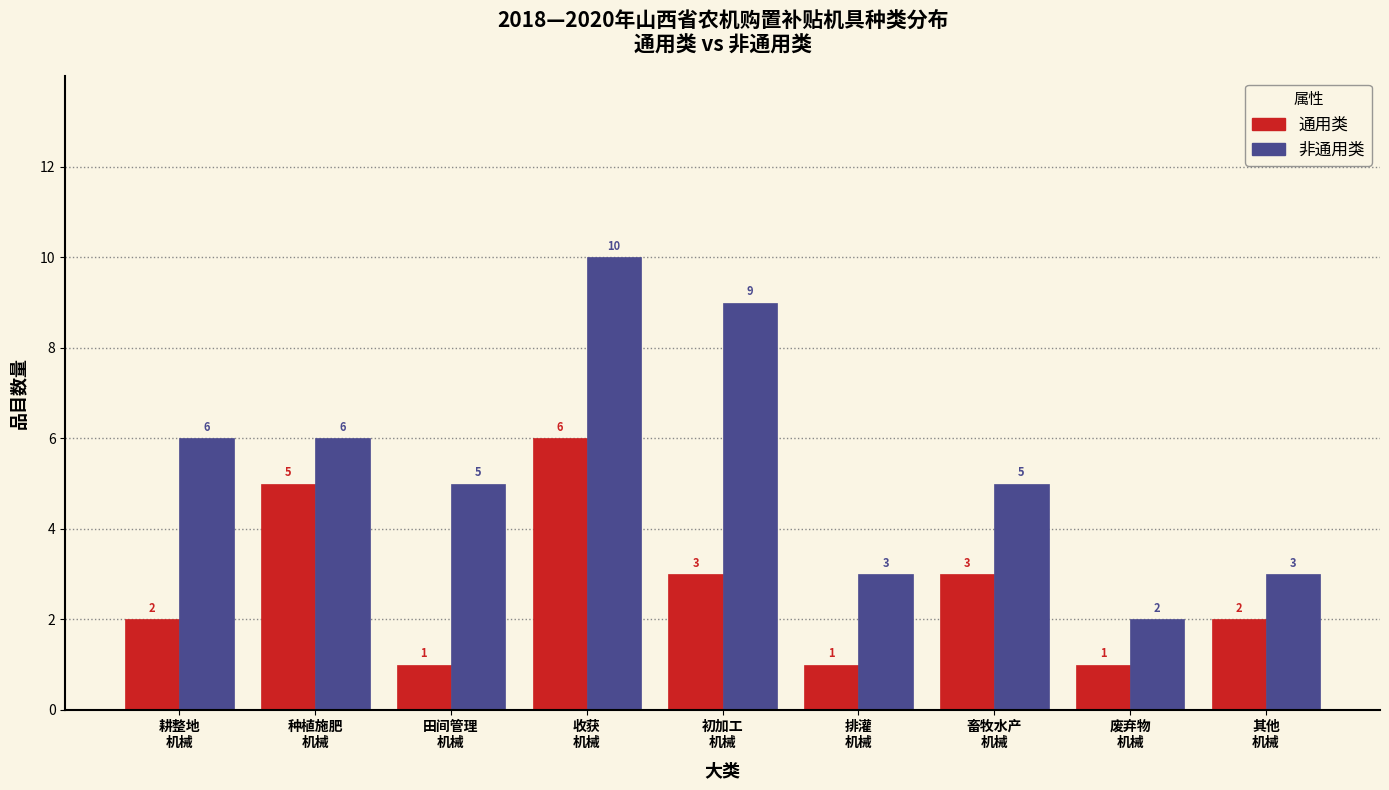

Reading left to right, what are all the values shown in this chart?

通用类: 2	5	1	6	3	1	3	1	2
非通用类: 6	6	5	10	9	3	5	2	3